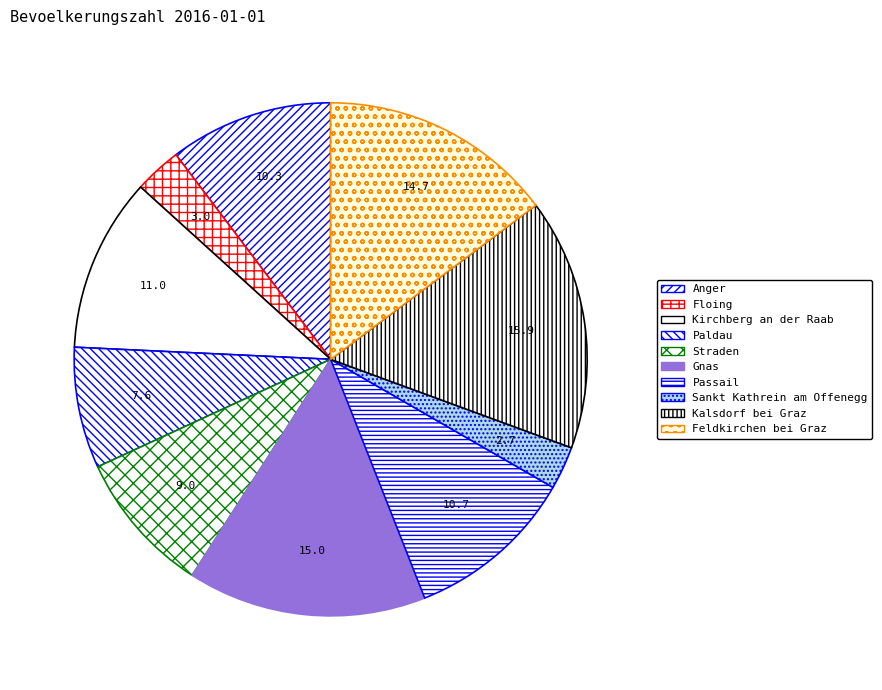

How many segments does this pie chart have?

10